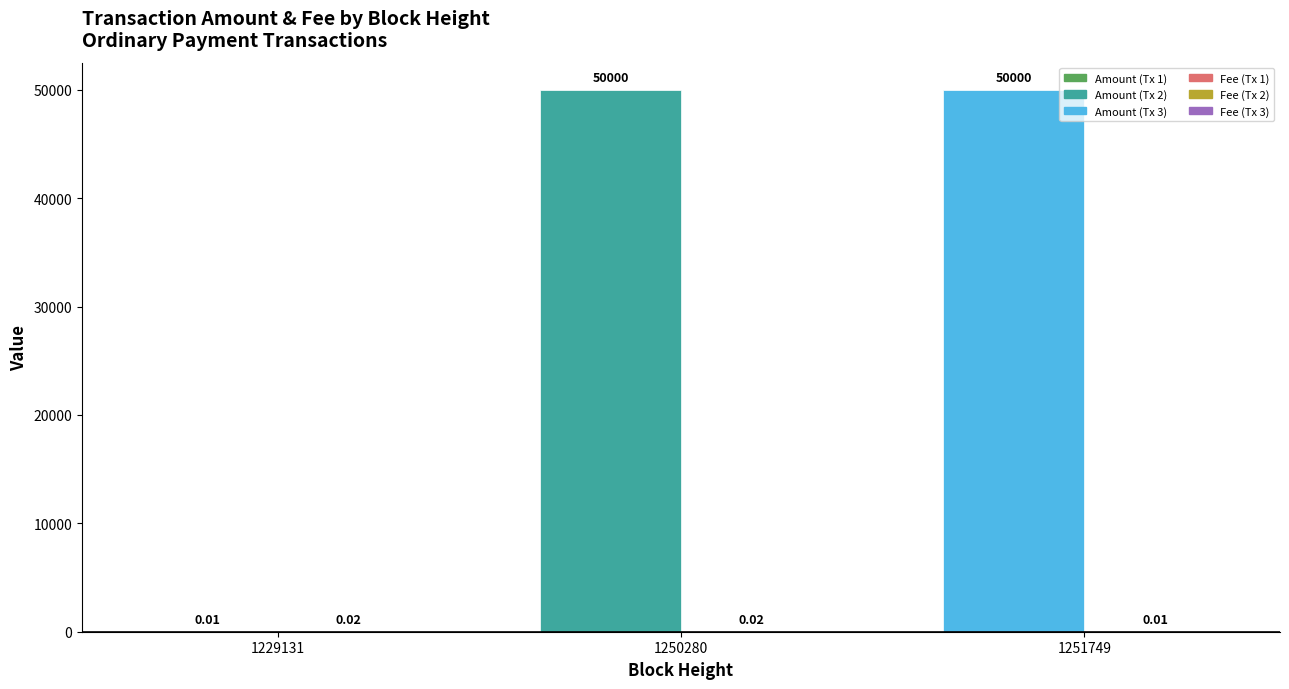

At which category is the sum across all series the highest?

1250280